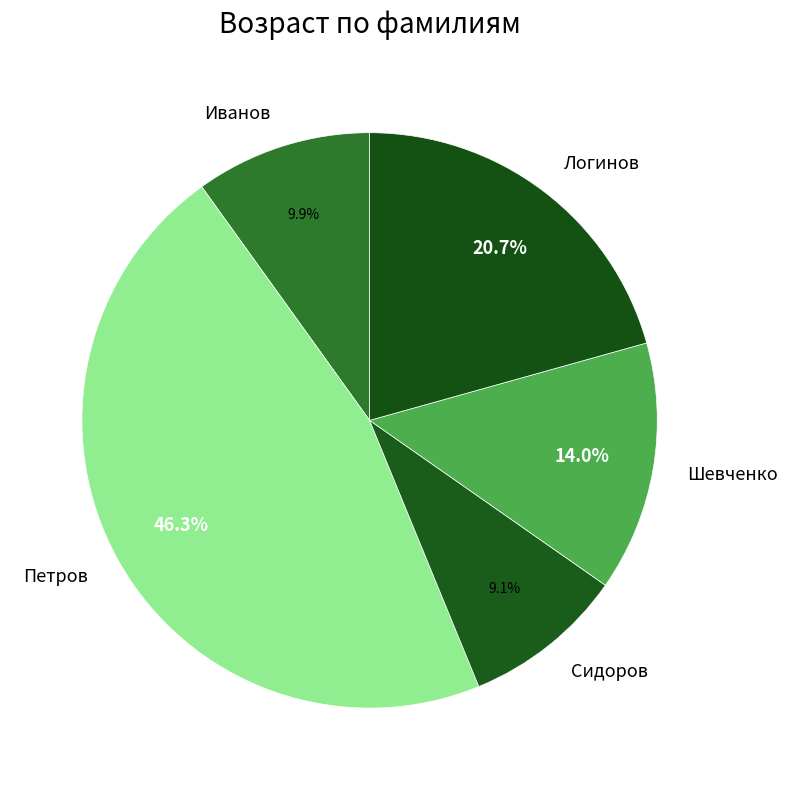

Is there a majority slice in this chart?

No